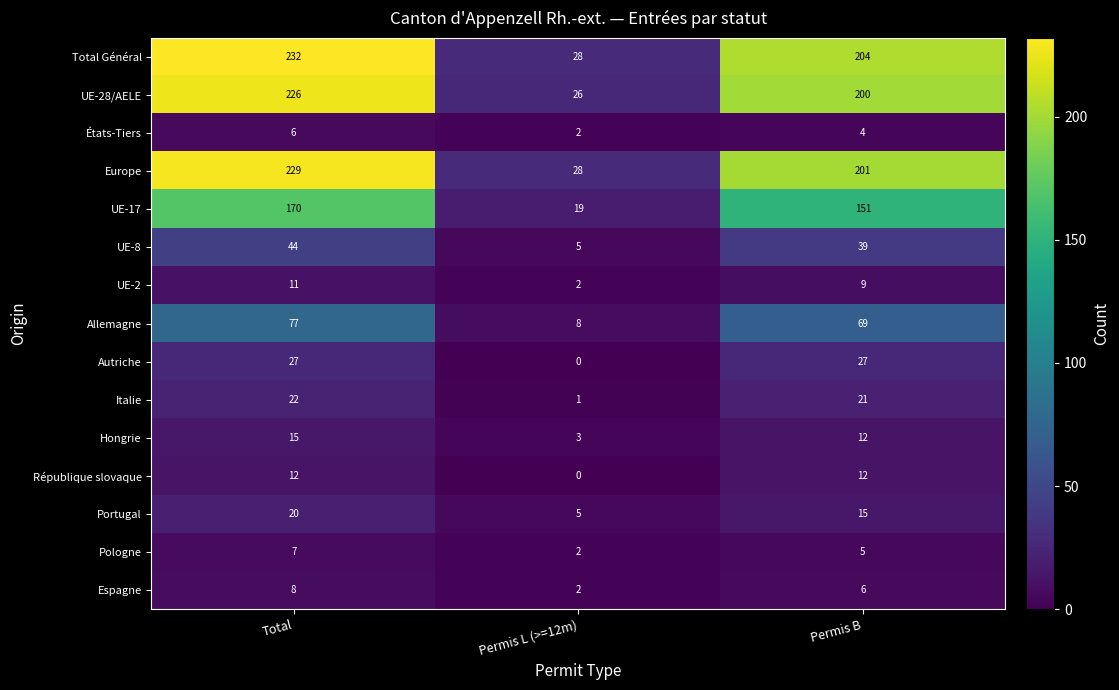

Which series has the largest range (max minus min)?

Total Général